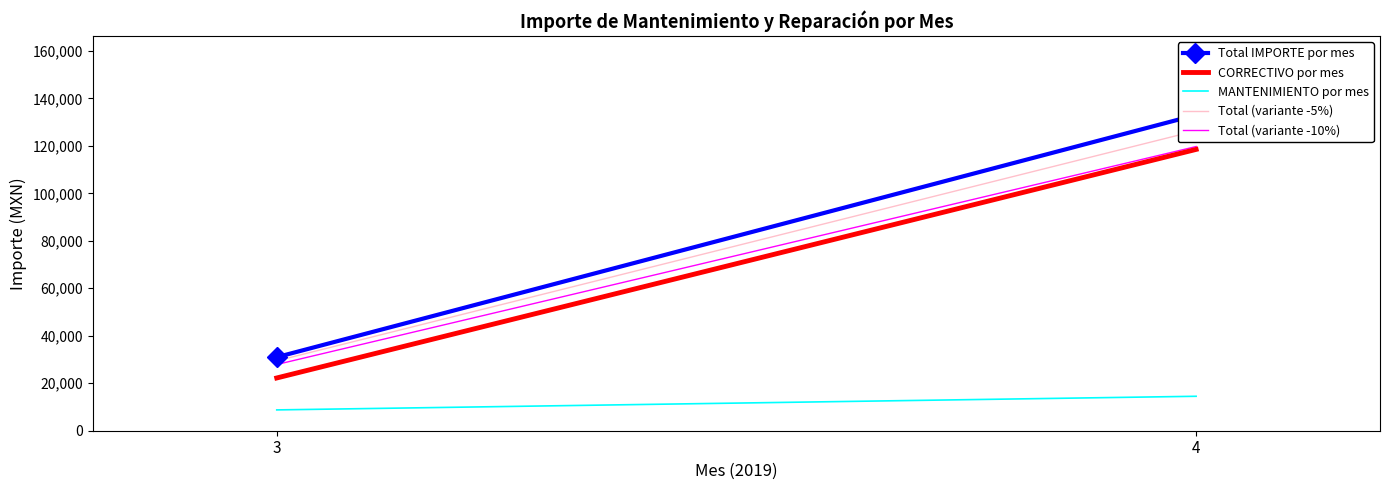

Reading left to right, transcribe all the data shown in this chart.

Total IMPORTE por mes: 30990.2	133016.3
CORRECTIVO por mes: 22221.0	118506.1
MANTENIMIENTO por mes: 8769.2	14510.1
Total (variante -5%): 29440.7	126365.4
Total (variante -10%): 27891.1	119714.6